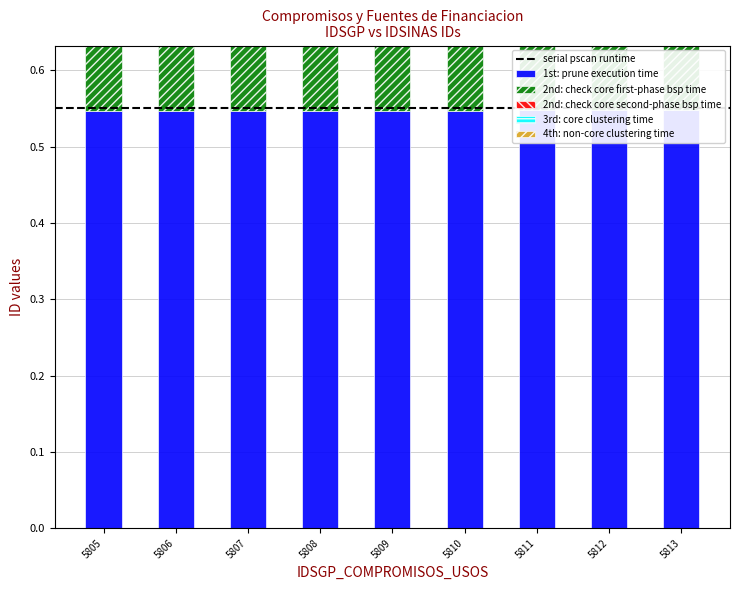

What is the sum of the 2nd: check core second-phase bsp time values at 5812 and 5809?

0.6